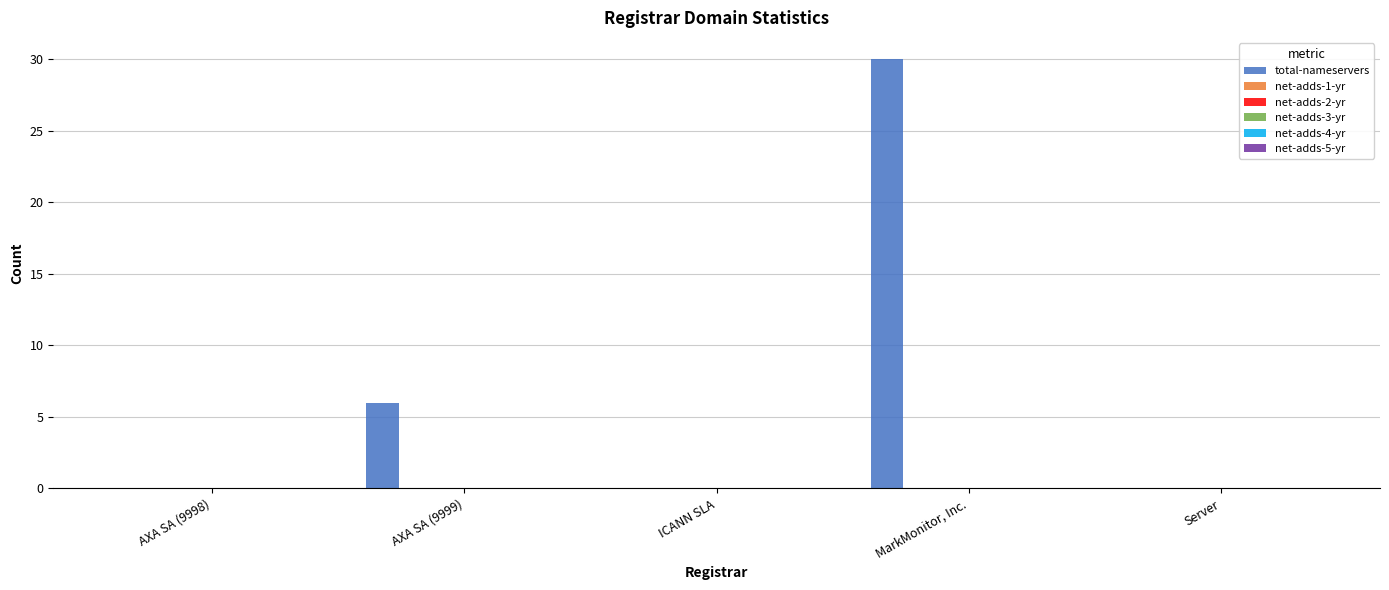

What is the greatest value displayed?

30